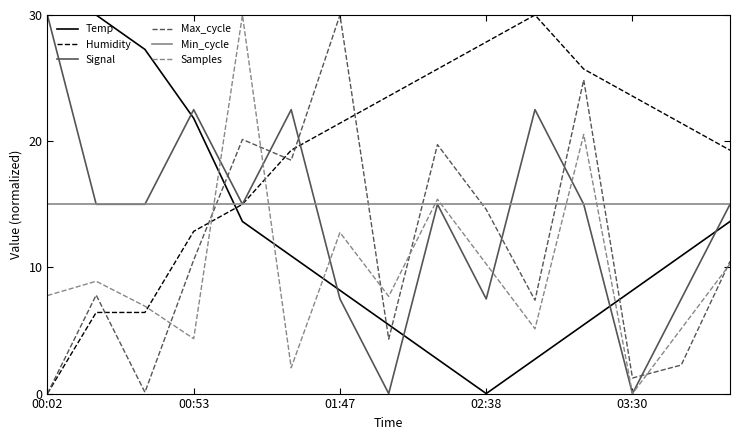

Count the number of categories in the chart.

15